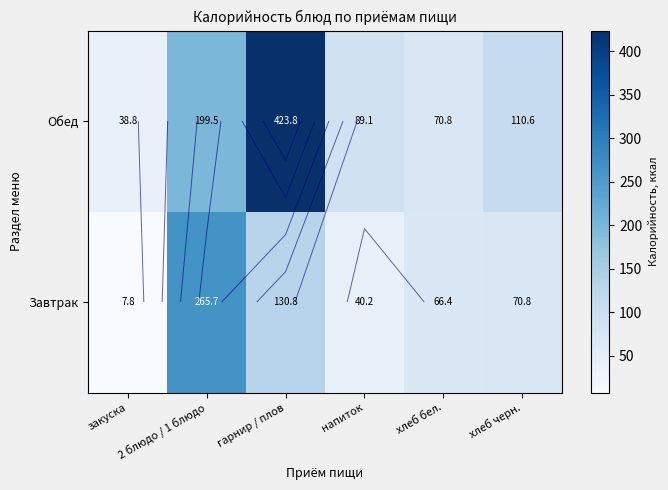

How many data points in Завтрак are less than 70?

3